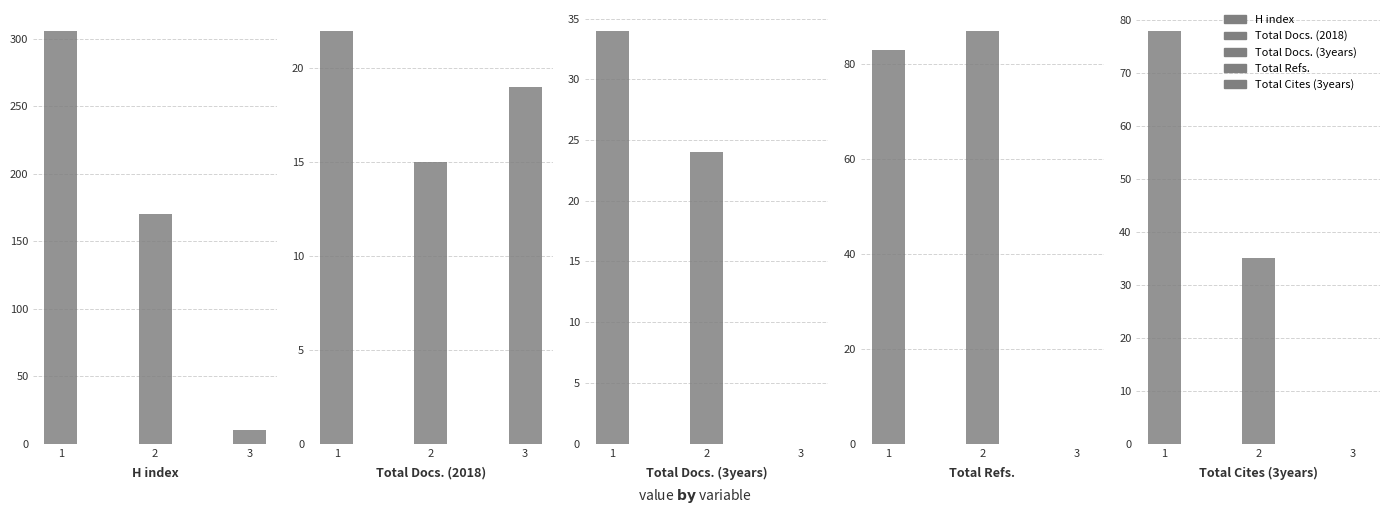

Count the number of categories in the chart.

3